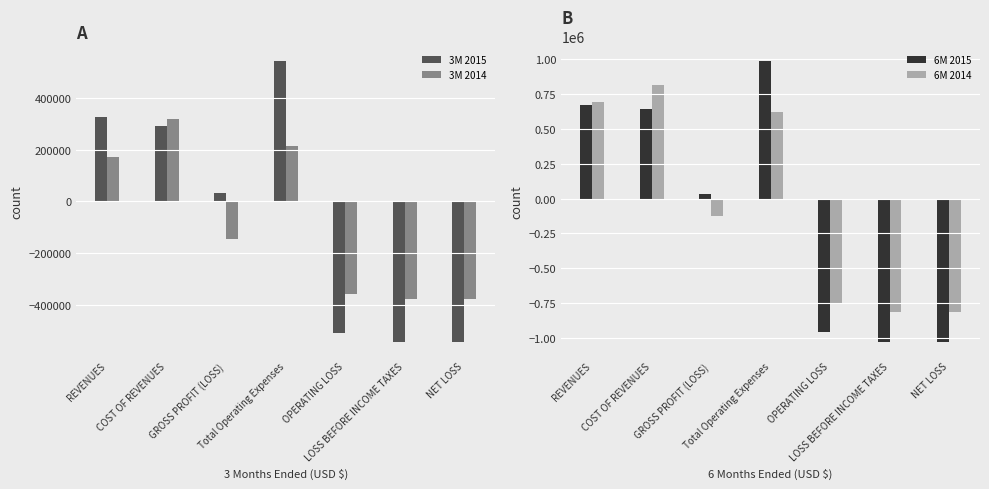

How many data points does each series have?

7